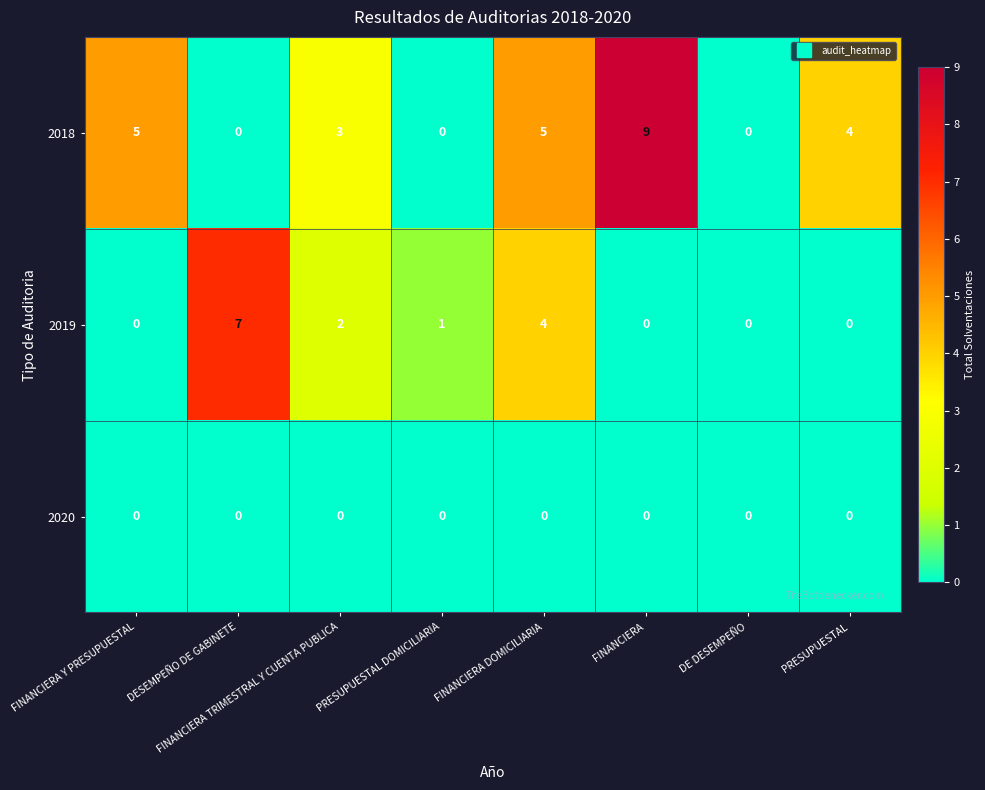

The value of 2020 at PRESUPUESTAL DOMICILIARIA is 0. True or false?

True